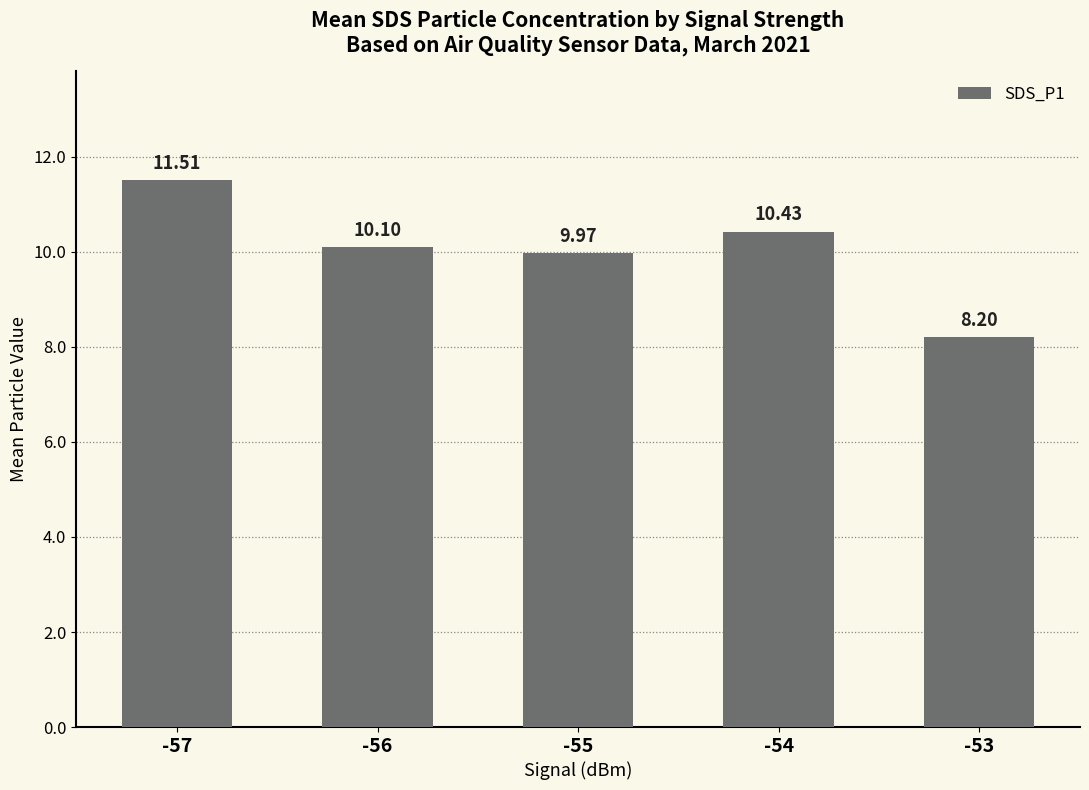

List the labels in order of value, largest first.

-57, -54, -56, -55, -53